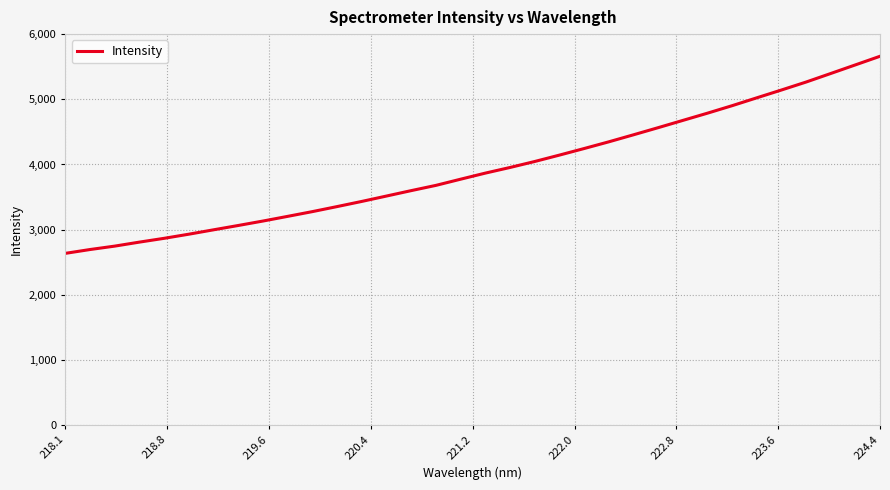

What is the difference between the maximum and minimum values?

3023.6